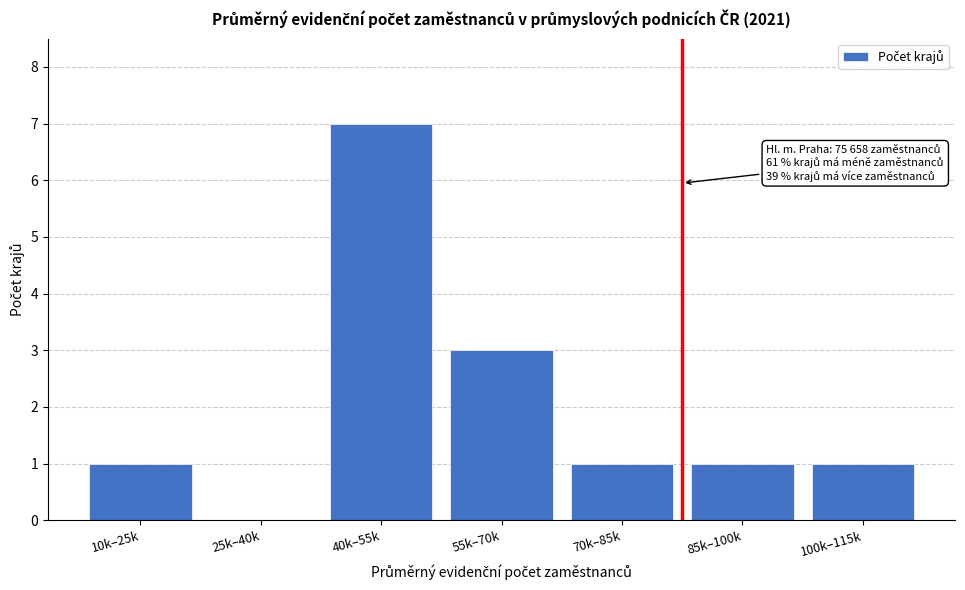

Reading left to right, transcribe all the data shown in this chart.

10k–25k=1	25k–40k=0	40k–55k=7	55k–70k=3	70k–85k=1	85k–100k=1	100k–115k=1